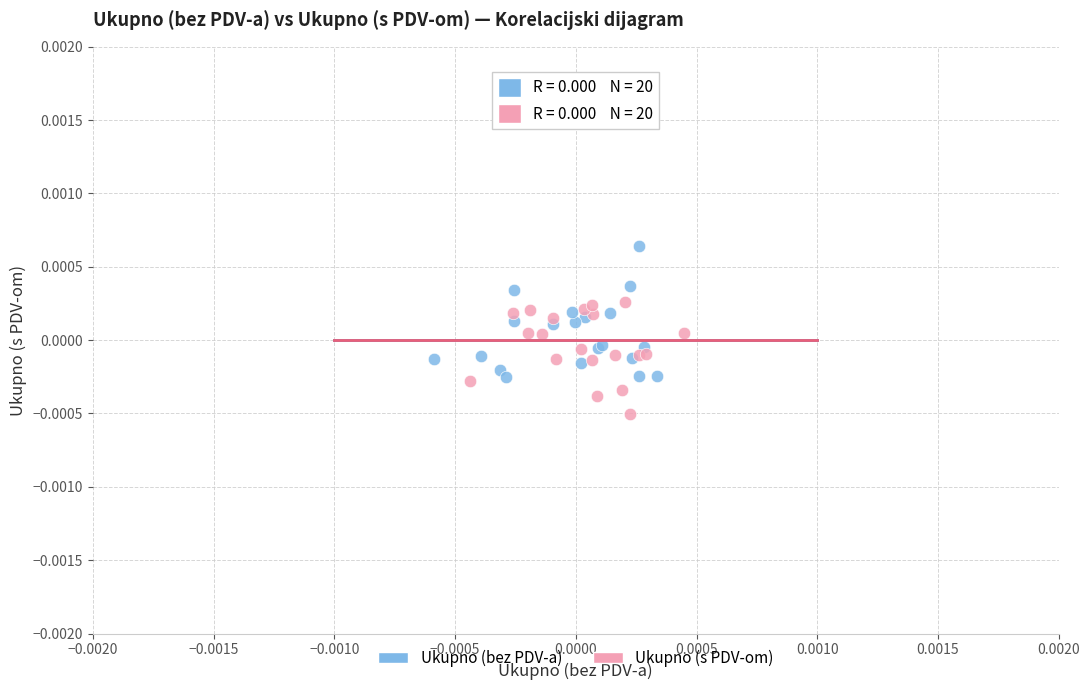

Which series contains the lowest Y value?

Ukupno (s PDV-om)